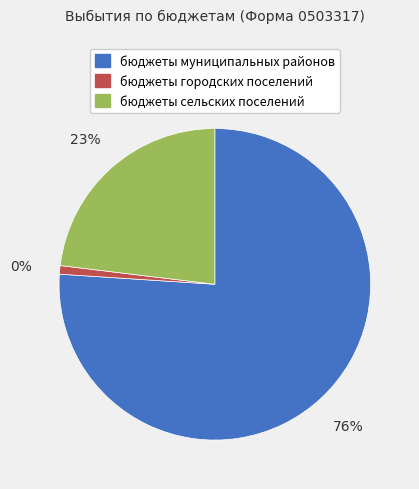

True or false: бюджеты городских поселений accounts for 11% of the total.

False